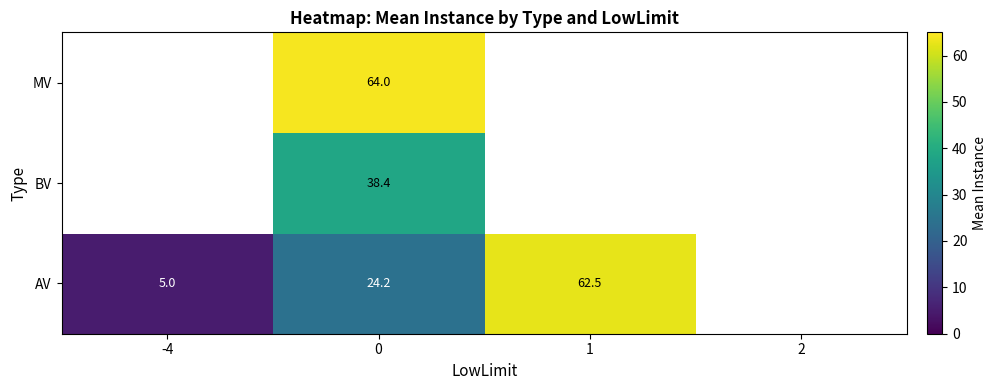

Is it true that AV equals 62.5 at 1?

True